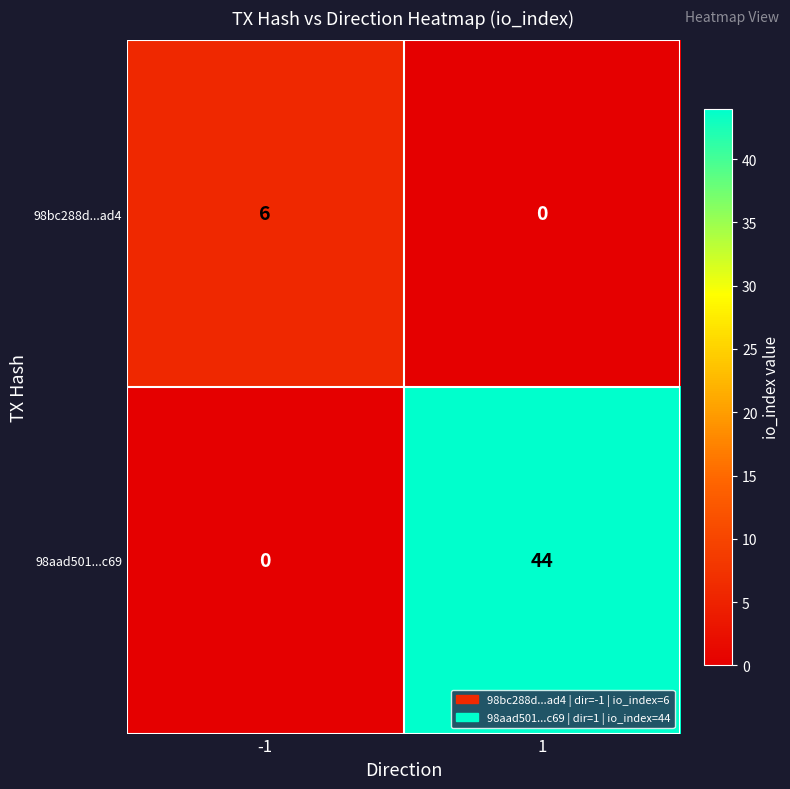

Reading left to right, transcribe all the data shown in this chart.

98bc288d...ad4: 6	0
98aad501...c69: 0	44